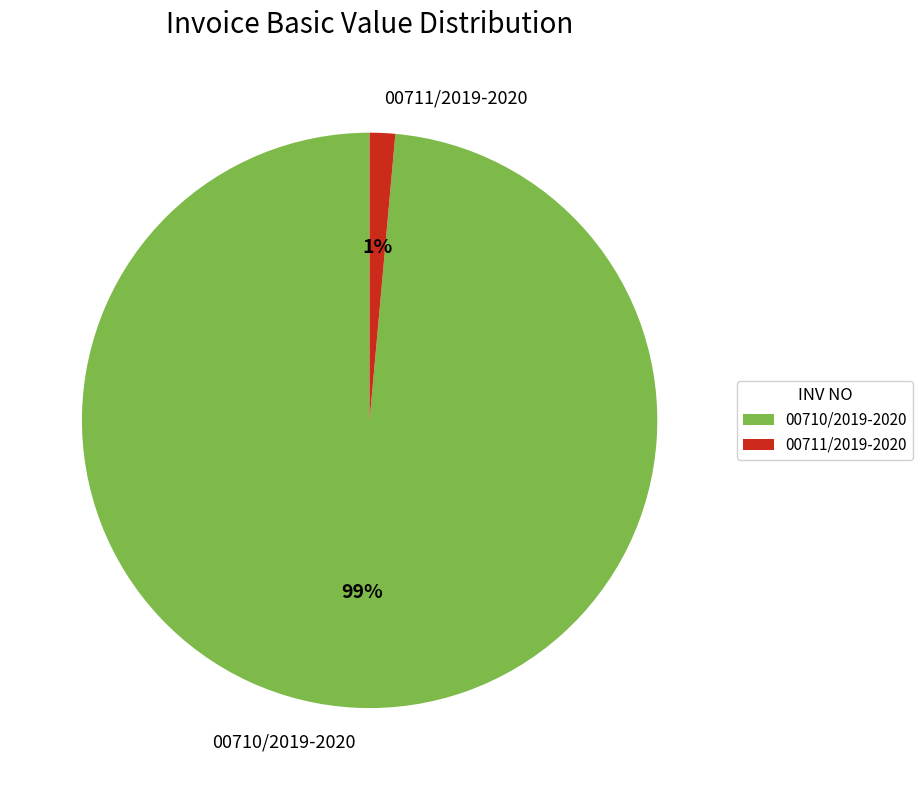

What is the smallest slice in the pie chart?

00711/2019-2020